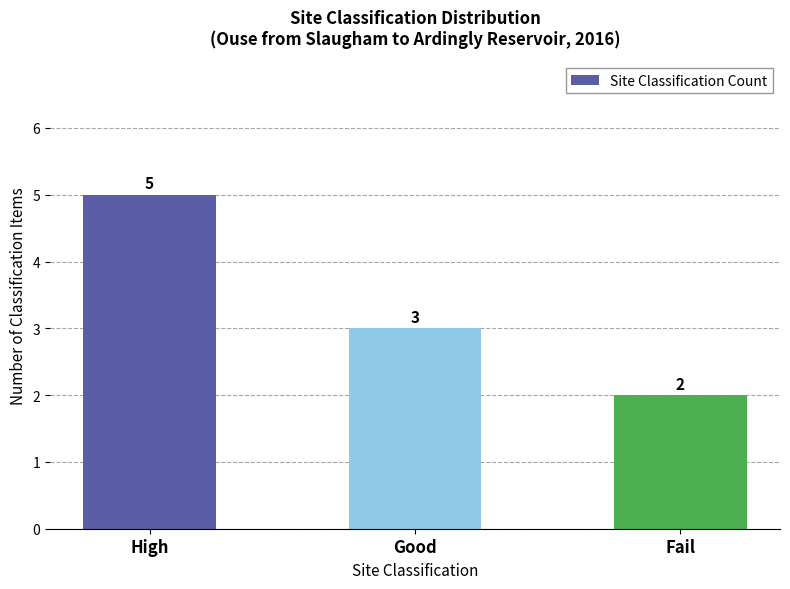

What is the difference between the maximum and second lowest values?

2